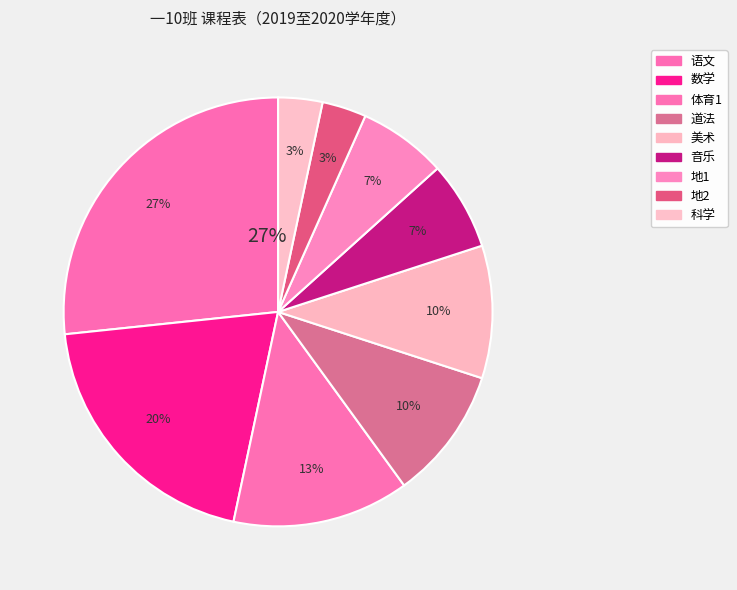

To the nearest percent, what portion does 科学 represent?

3%